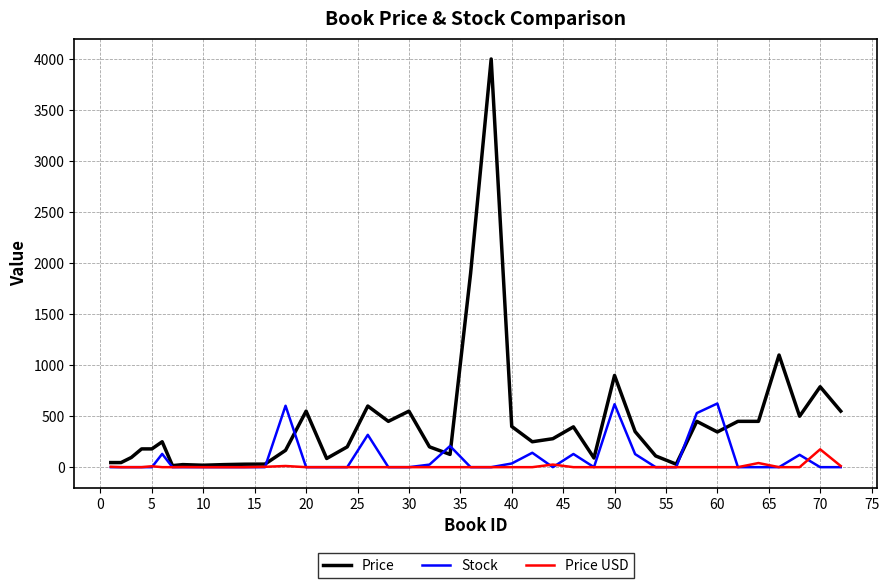

Which series has the widest spread of values?

Price